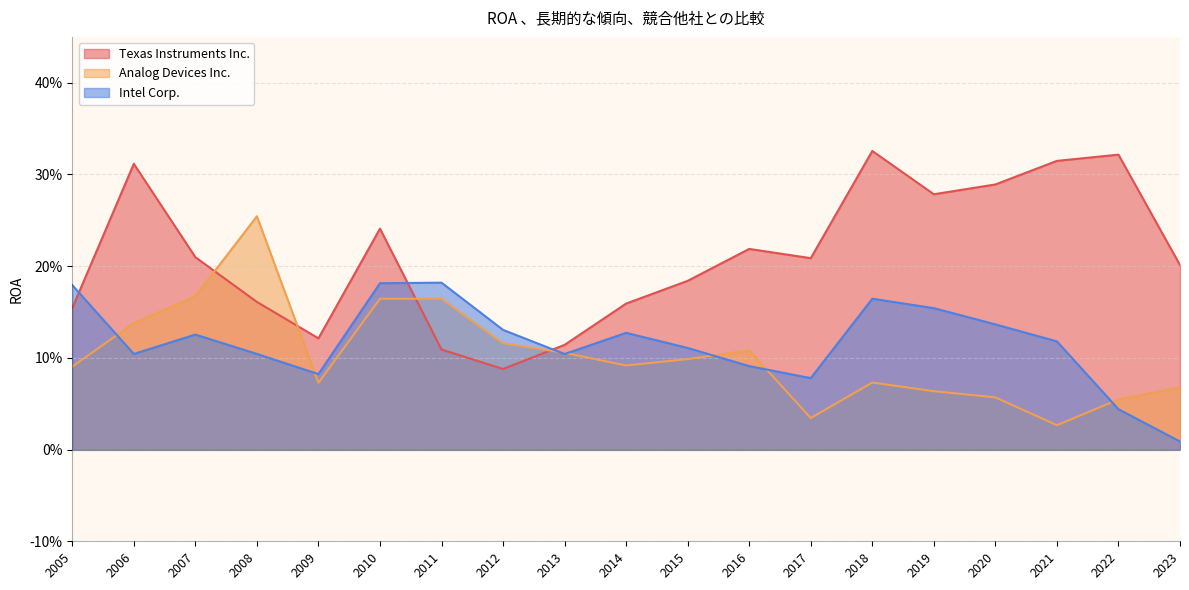

Reading left to right, transcribe all the data shown in this chart.

Texas Instruments Inc.: 2005=0.2	2006=0.3	2007=0.2	2008=0.2	2009=0.1	2010=0.2	2011=0.1	2012=0.1	2013=0.1	2014=0.2	2015=0.2	2016=0.2	2017=0.2	2018=0.3	2019=0.3	2020=0.3	2021=0.3	2022=0.3	2023=0.2
Analog Devices Inc.: 2005=0.1	2006=0.1	2007=0.2	2008=0.3	2009=0.1	2010=0.2	2011=0.2	2012=0.1	2013=0.1	2014=0.1	2015=0.1	2016=0.1	2017=0.0	2018=0.1	2019=0.1	2020=0.1	2021=0.0	2022=0.1	2023=0.1
Intel Corp.: 2005=0.2	2006=0.1	2007=0.1	2008=0.1	2009=0.1	2010=0.2	2011=0.2	2012=0.1	2013=0.1	2014=0.1	2015=0.1	2016=0.1	2017=0.1	2018=0.2	2019=0.2	2020=0.1	2021=0.1	2022=0.0	2023=0.0